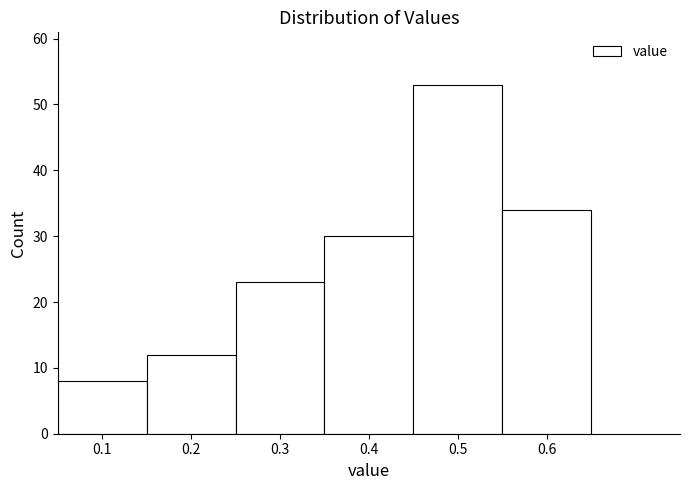

Reading left to right, transcribe this chart: for each bar, give the range it covers on the x-axis and its height. The values are not printed on the chart, so give them approximately, as read against the axis.

0.05 to 0.15: 8
0.15 to 0.25: 12
0.25 to 0.35: 23
0.35 to 0.45: 30
0.45 to 0.55: 53
0.55 to 0.65: 34